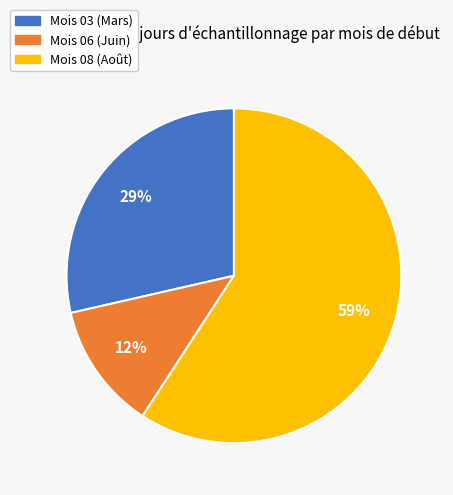

Which has a higher value, Mois 08 (Août) or Mois 06 (Juin)?

Mois 08 (Août)